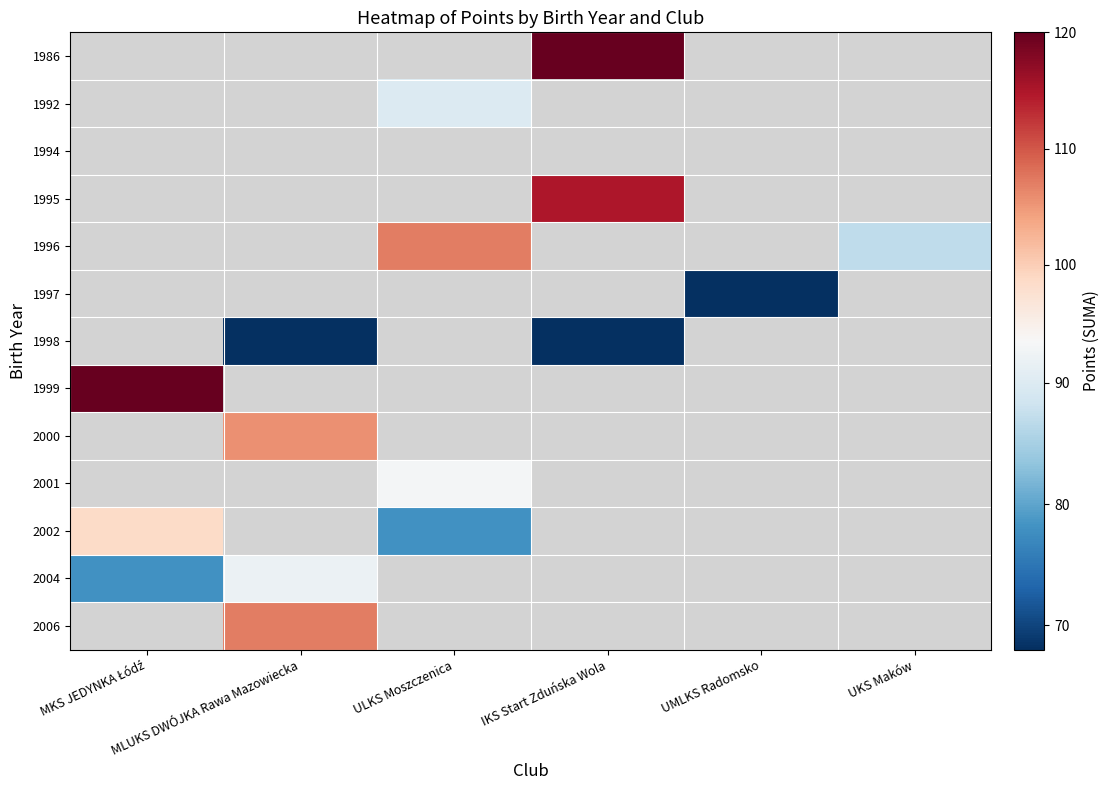

Count the number of data series in this chart.

13